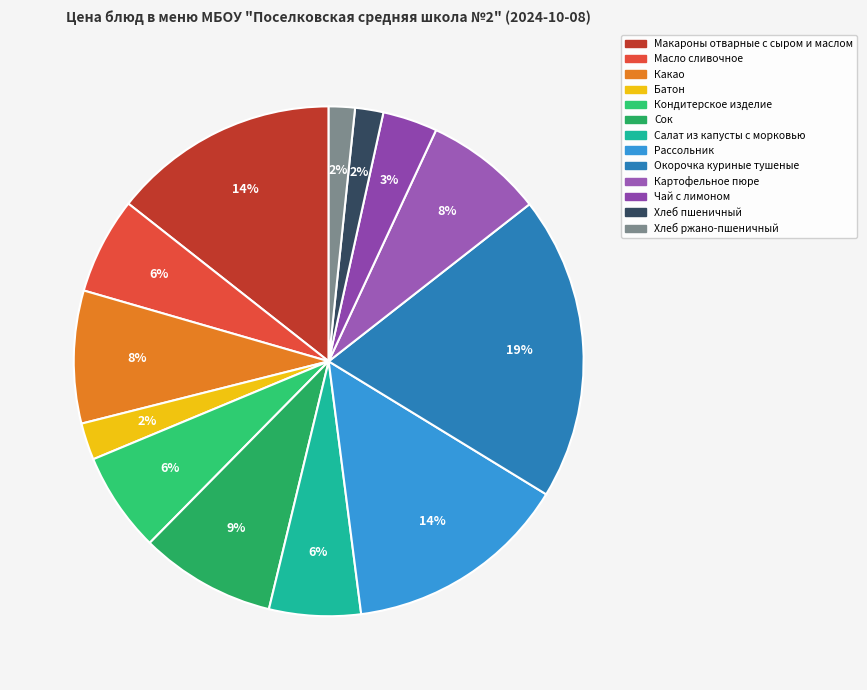

Which category has the biggest portion of the pie?

Окорочка куриные тушеные